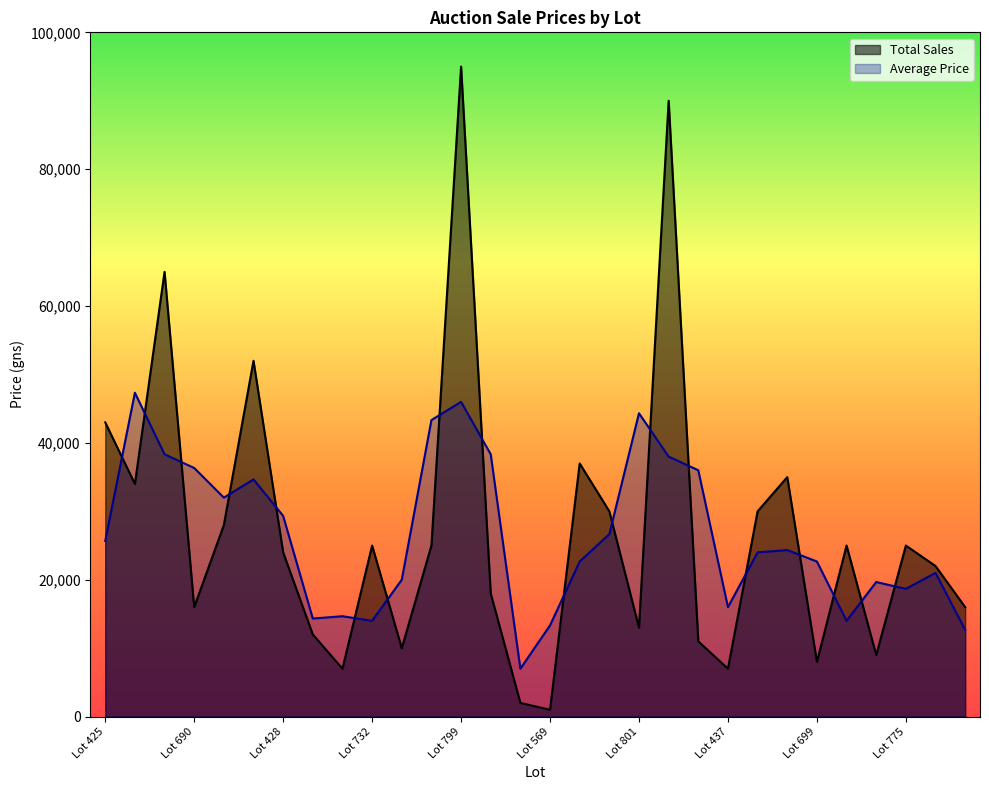

What is the change in value from Lot 724 to Lot 696?

+83000